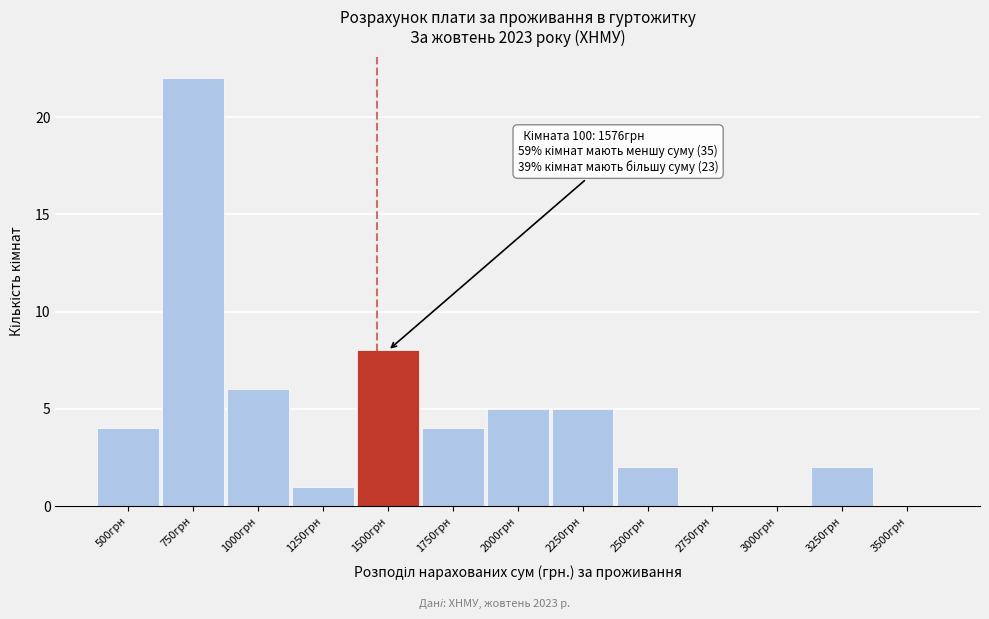

Reading left to right, what are all the values shown in this chart?

500грн=4	750грн=22	1000грн=6	1250грн=1	1500грн=8	1750грн=4	2000грн=5	2250грн=5	2500грн=2	2750грн=0	3000грн=0	3250грн=2	3500грн=0